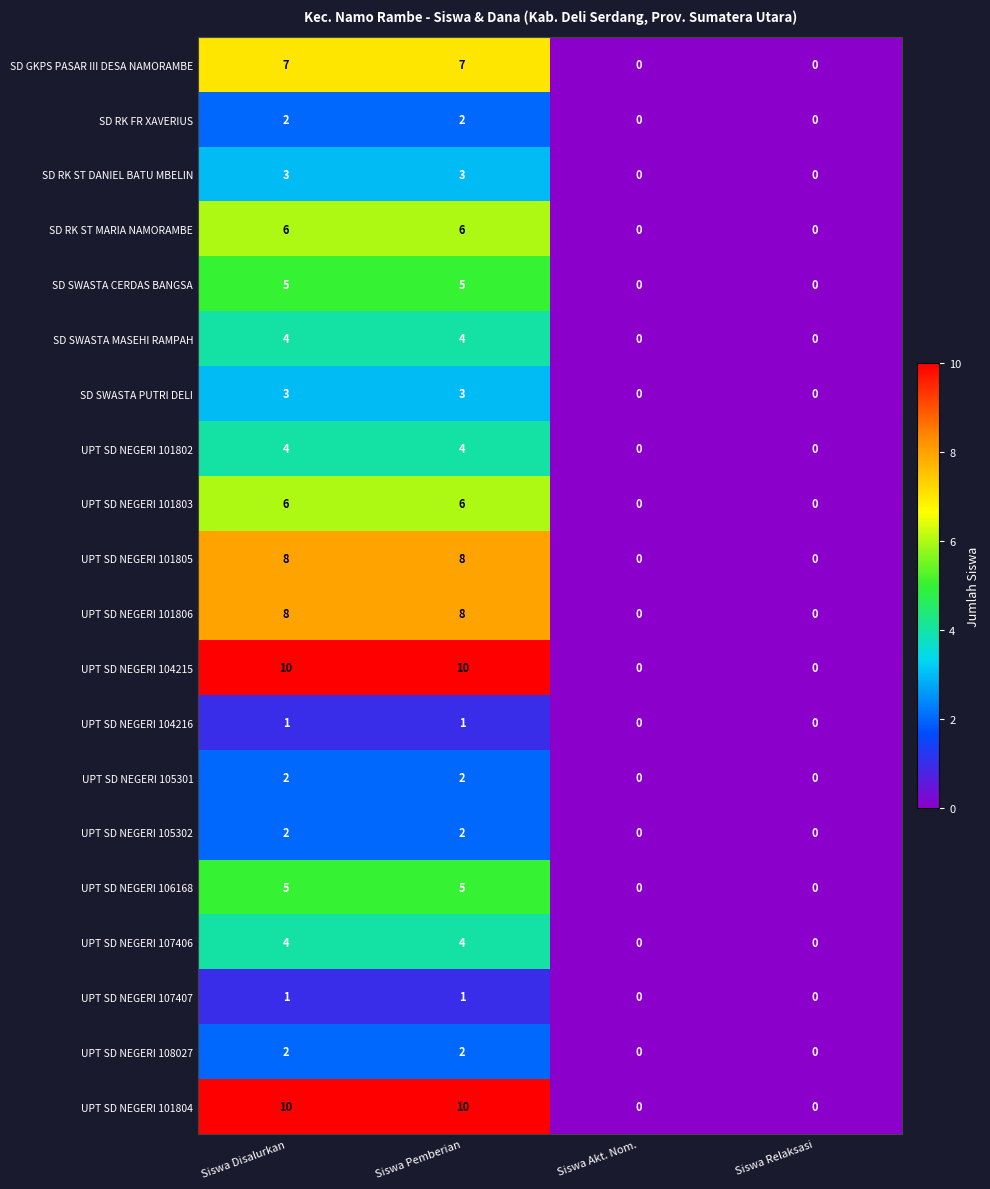

The UPT SD NEGERI 106168 series shows 5 at Siswa Disalurkan. True or false?

True